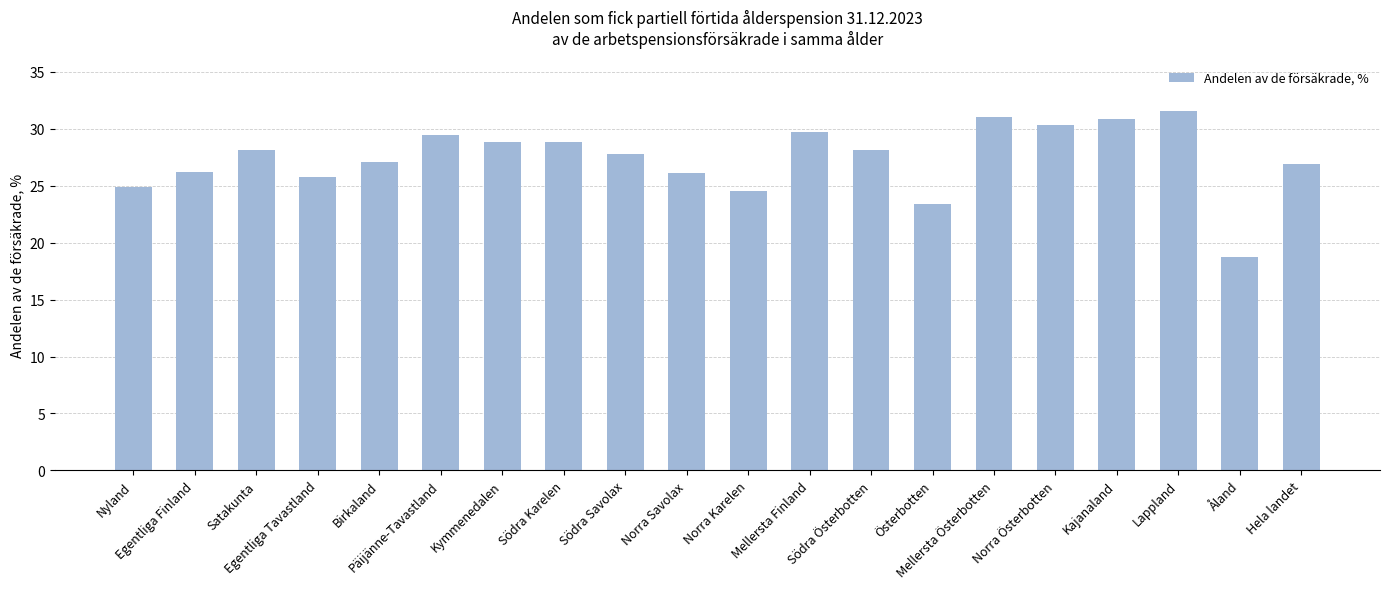

The value at Mellersta Finland is 29.7. True or false?

True